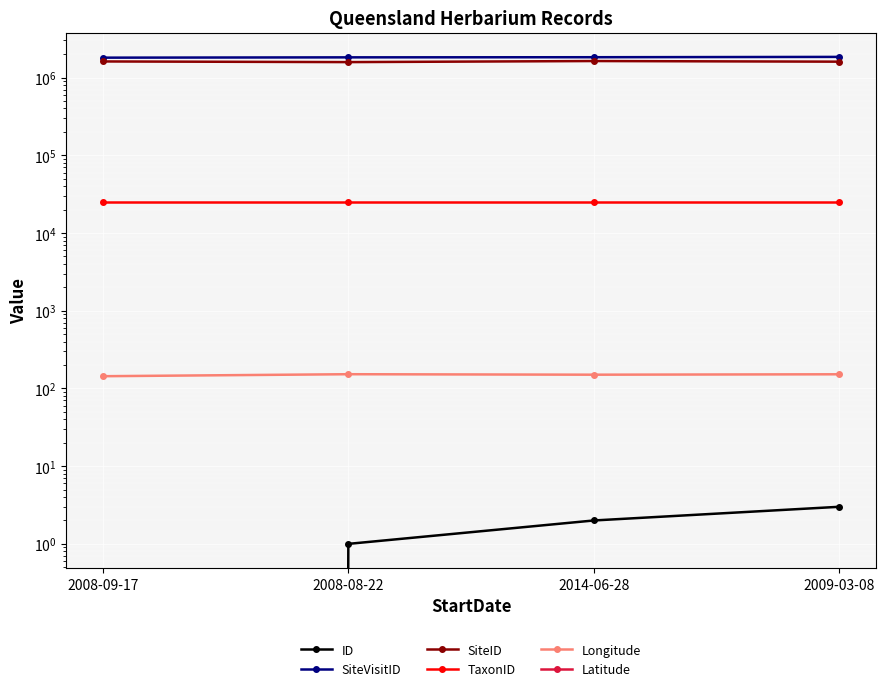

Between 2008-09-17 and 2009-03-08, which series saw the biggest shift?

SiteVisitID